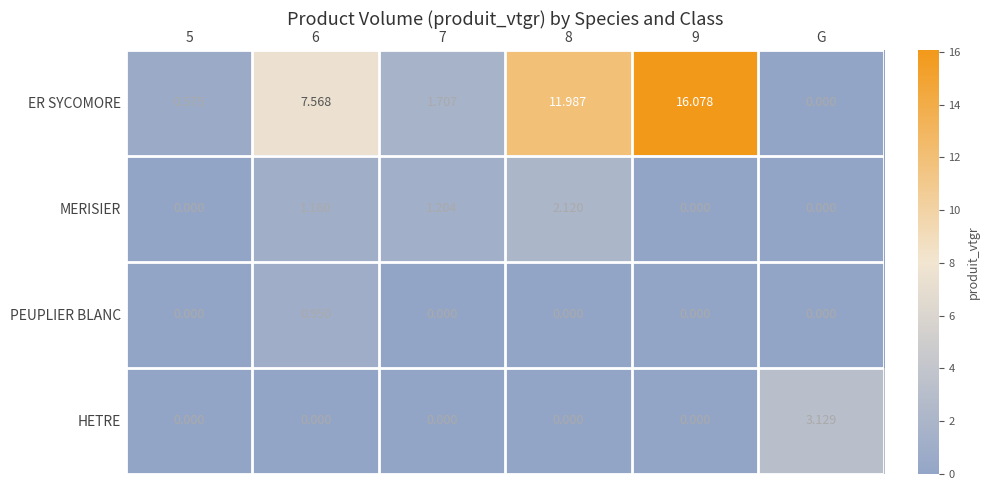

Which series has the widest spread of values?

ER SYCOMORE